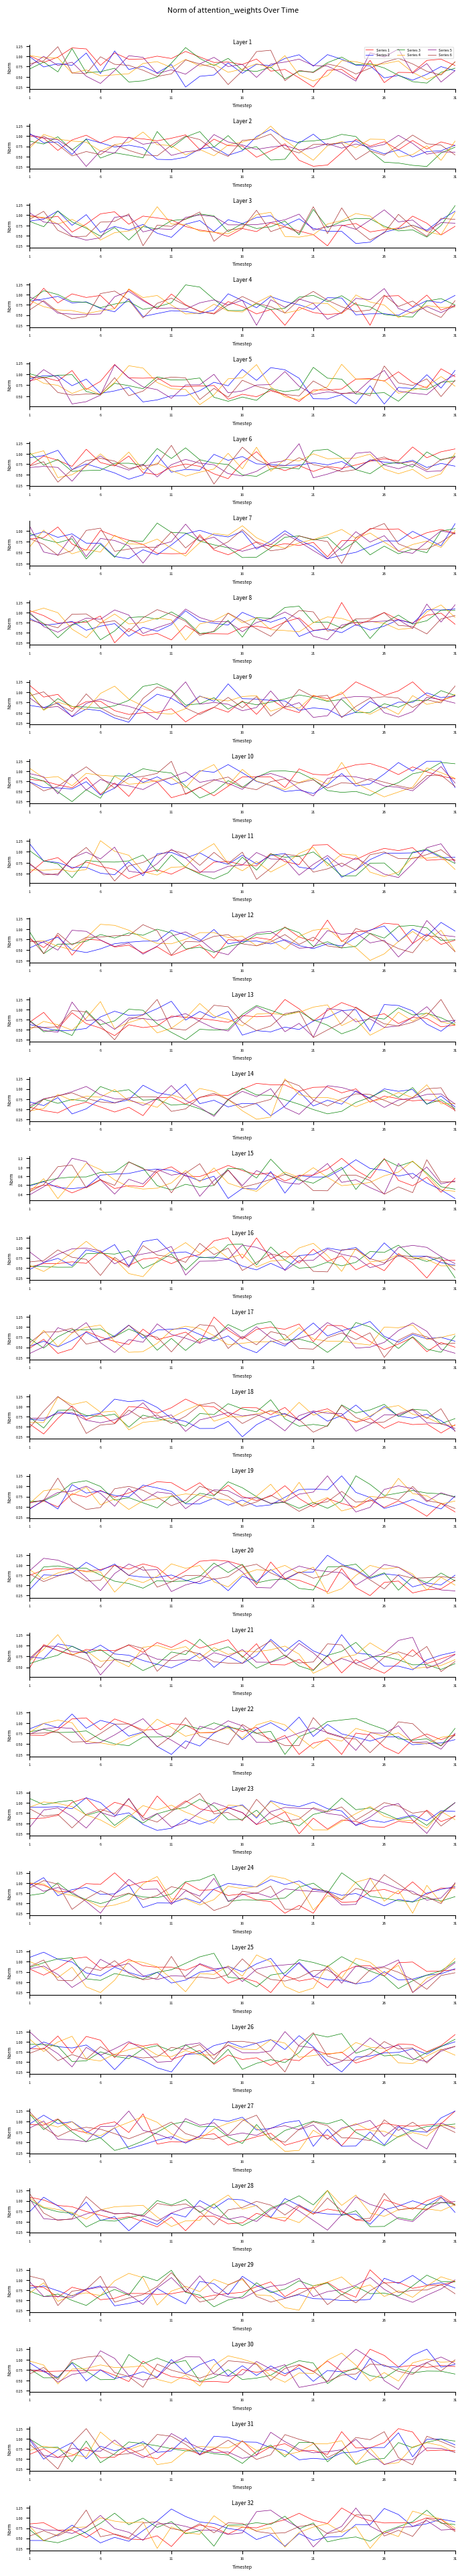

Where is the first local maximum for Series 4?

6